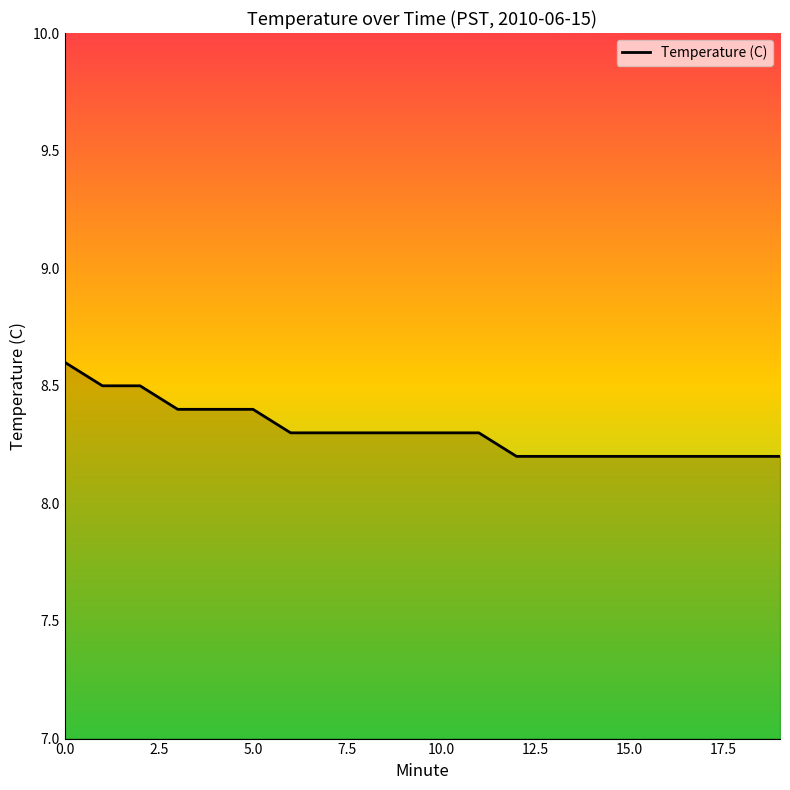

What is the maximum value shown in the chart?

8.6